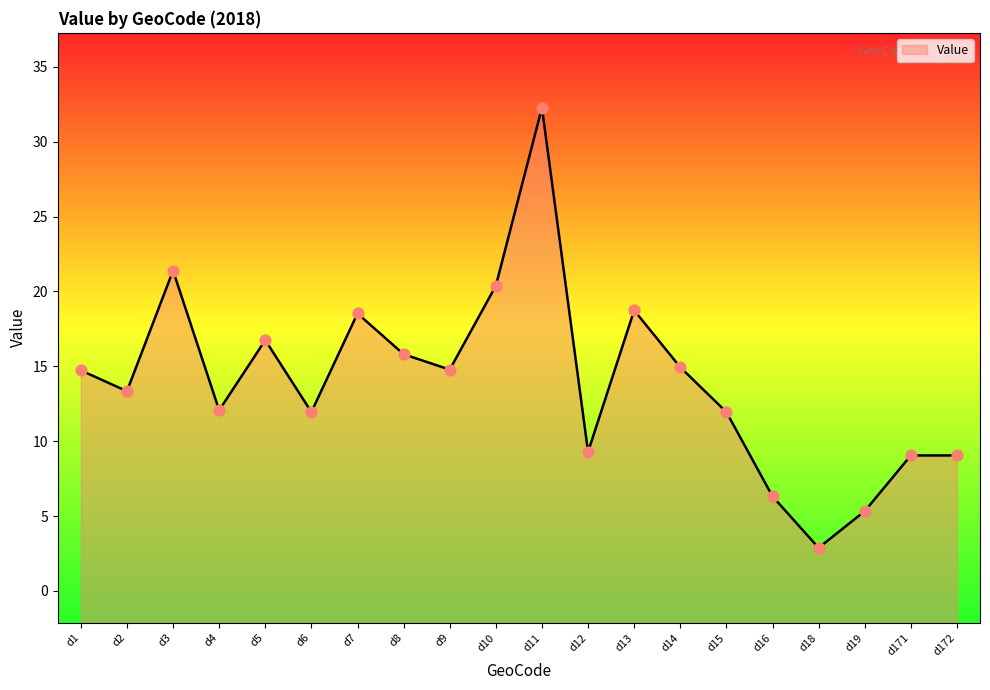

What is the change in value from d3 to d18?

-18.5